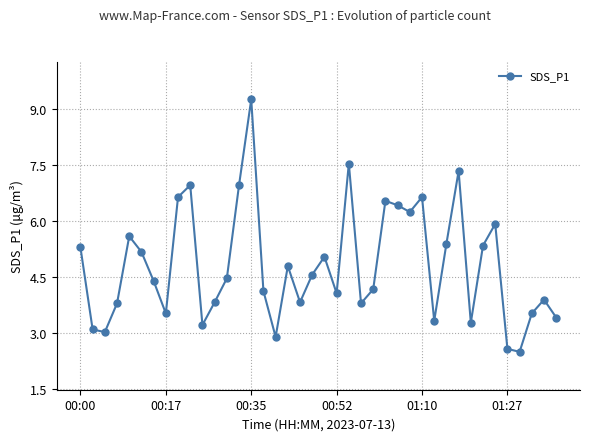

How many points are higher than both their immediate neighbors (excluding endpoints)?

11